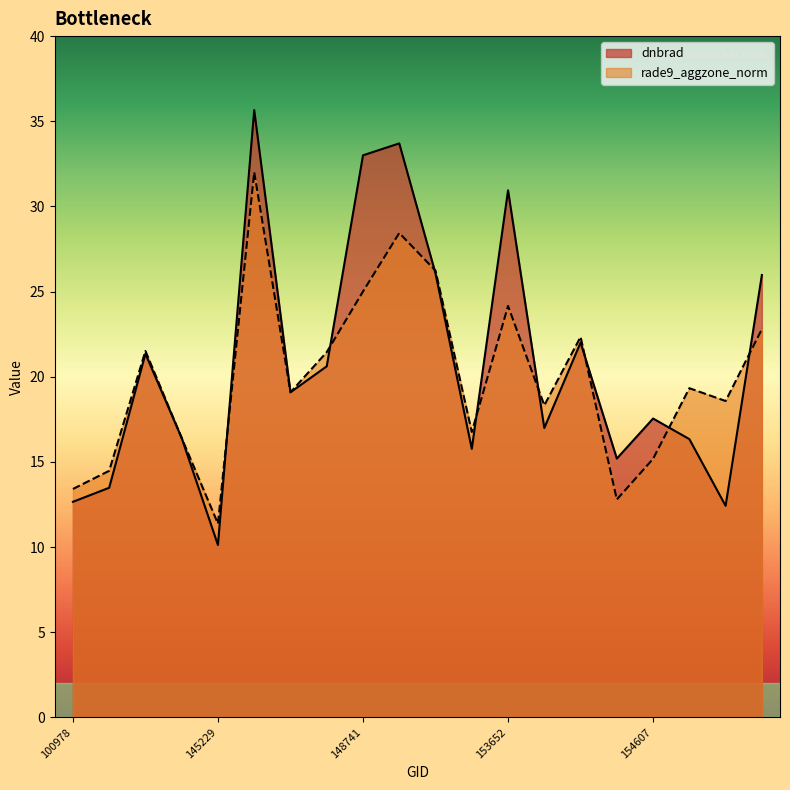

Does the chart display data point markers on the line(s)?

No